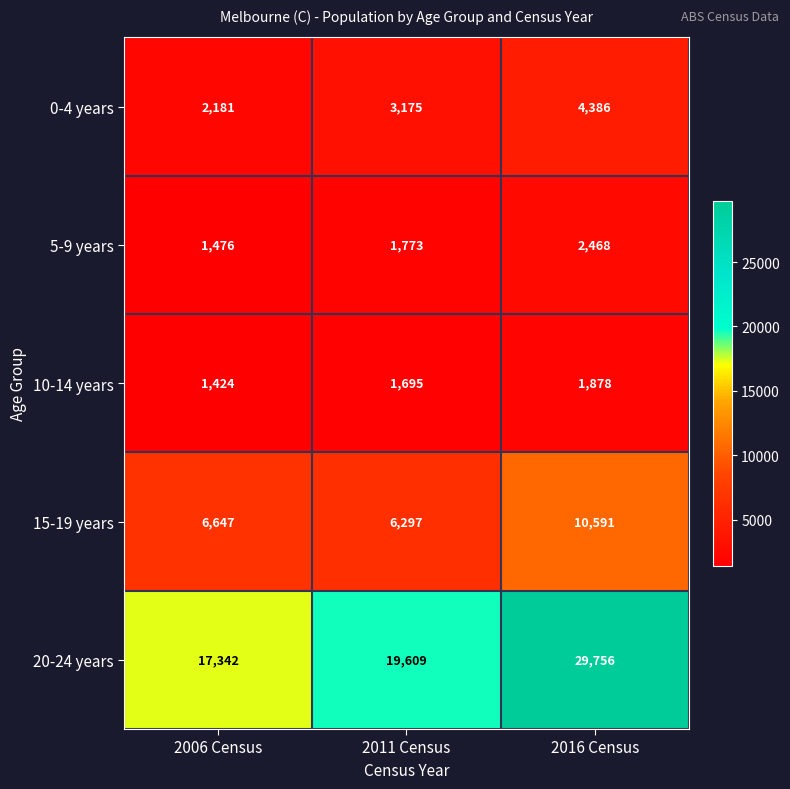

What is the difference between the 20-24 years values at 2016 Census and 2011 Census?

10147